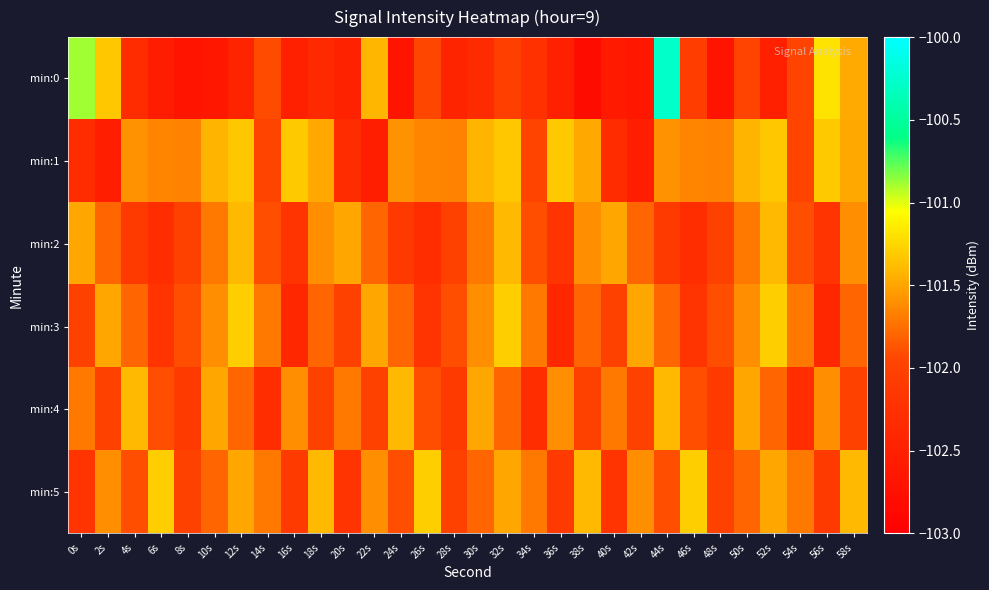

At which category is the sum across all series the highest?

44s